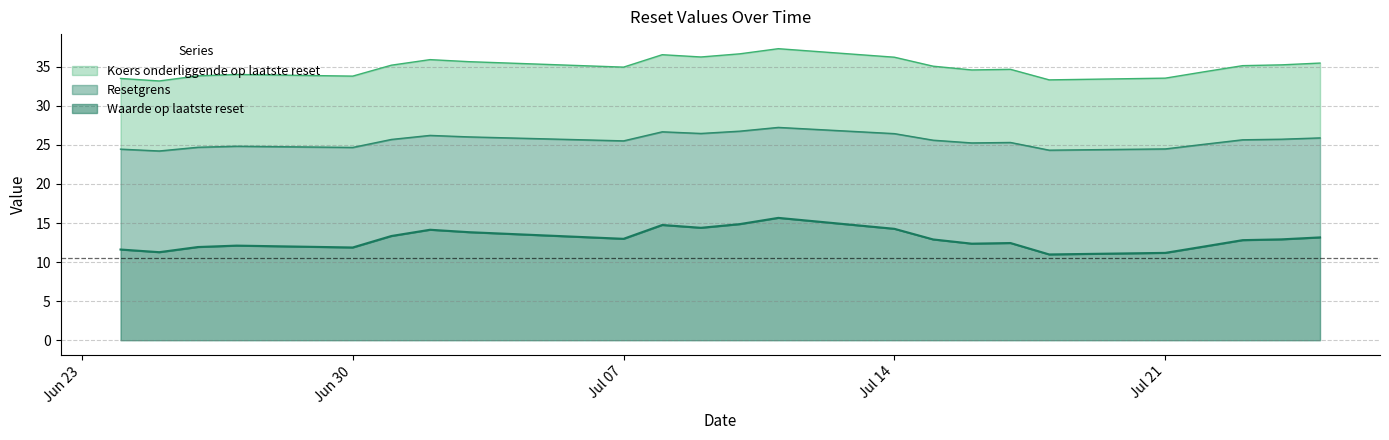

What is the difference between the Waarde op laatste reset values at 2025-07-09 and 2025-07-01?

1.1